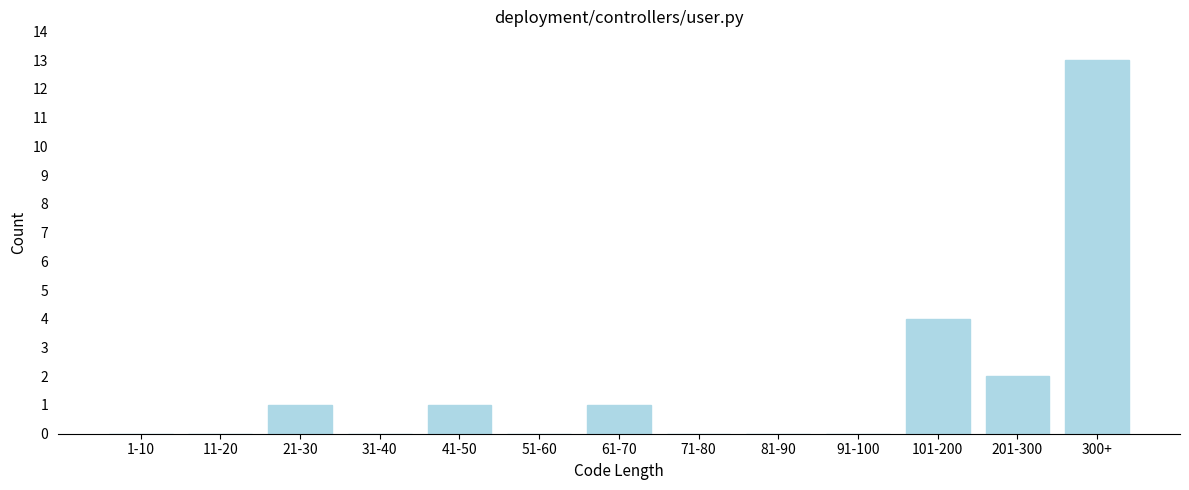

Reading left to right, list all the values displayed in this chart.

1-10=0	11-20=0	21-30=1	31-40=0	41-50=1	51-60=0	61-70=1	71-80=0	81-90=0	91-100=0	101-200=4	201-300=2	300+=13